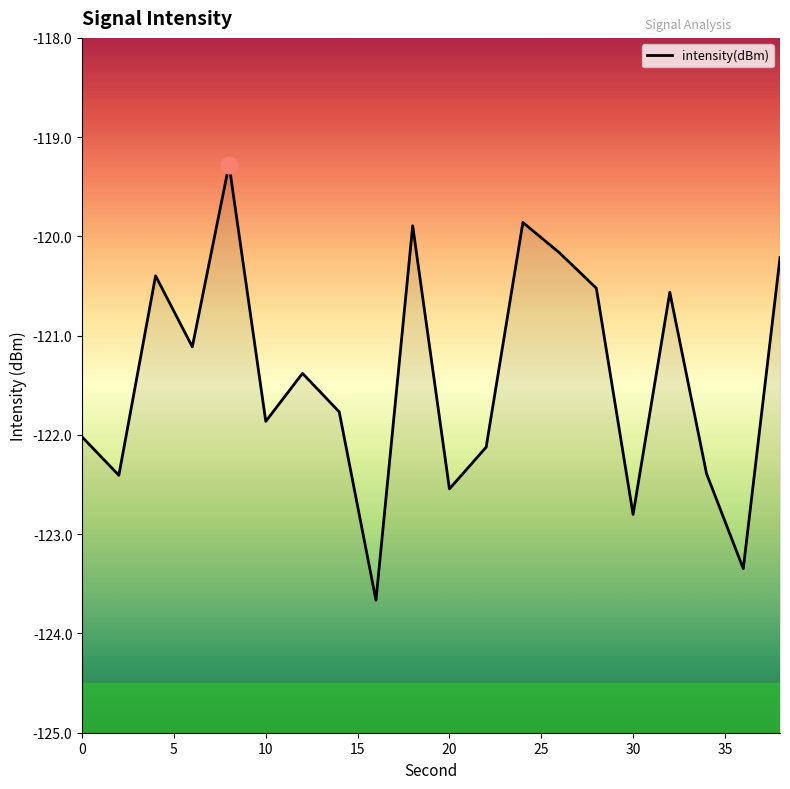

How many interior local peaks (higher than both neighbors) does the data have?

6